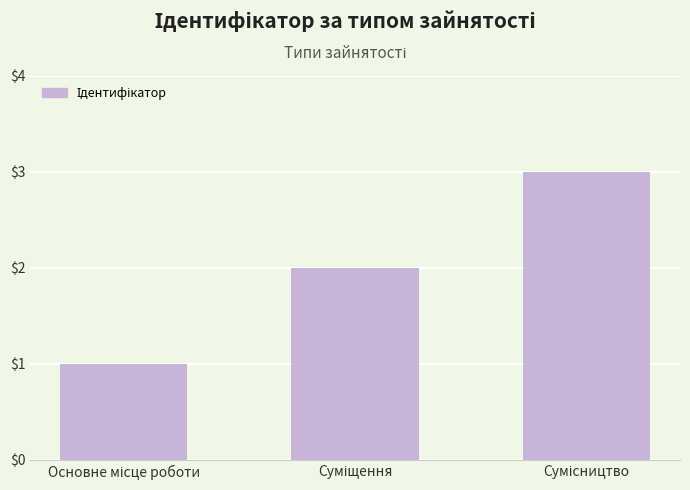

Are the bars horizontal?

No